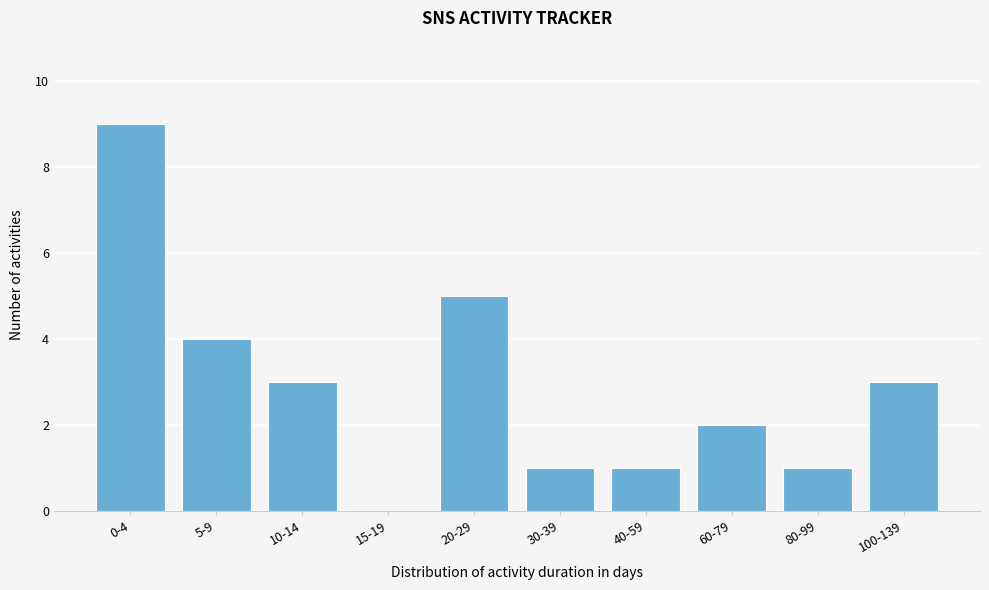

Reading right to left, extract all data points from this chart.

100-139=3	80-99=1	60-79=2	40-59=1	30-39=1	20-29=5	15-19=0	10-14=3	5-9=4	0-4=9